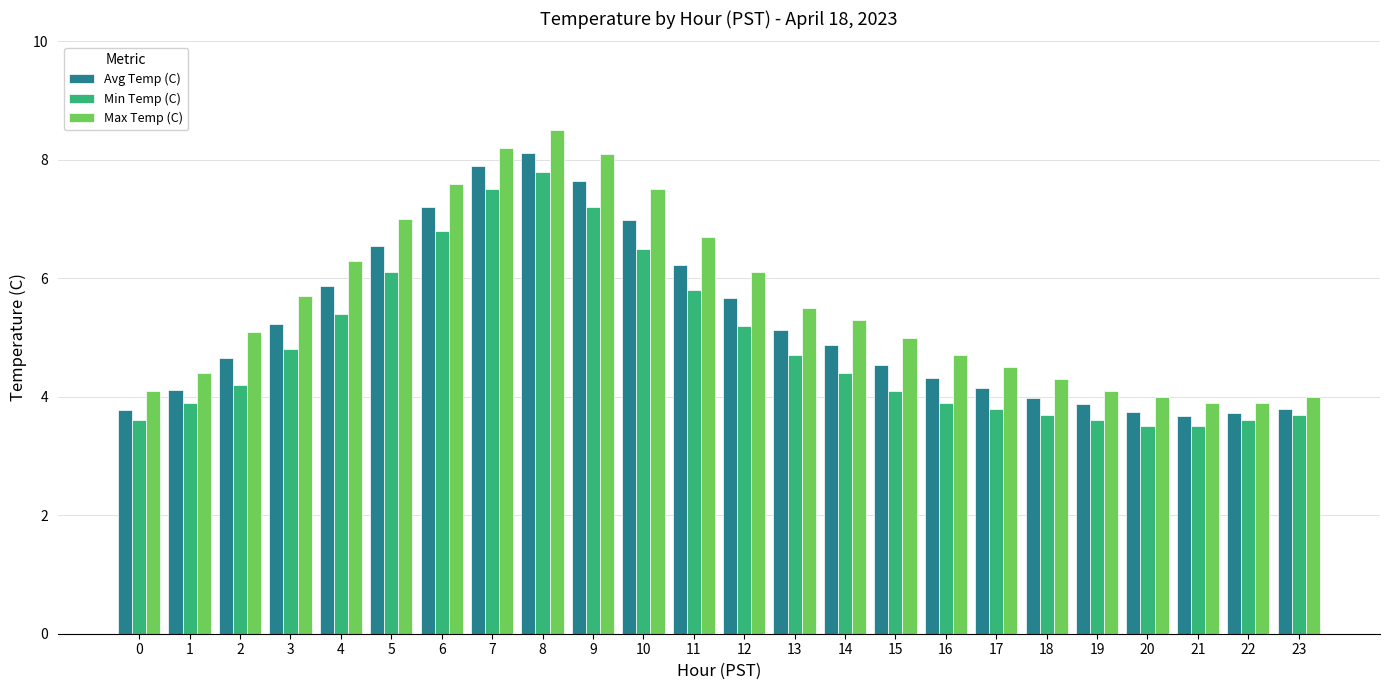

At which label does Max Temp (C) reach its peak?

8